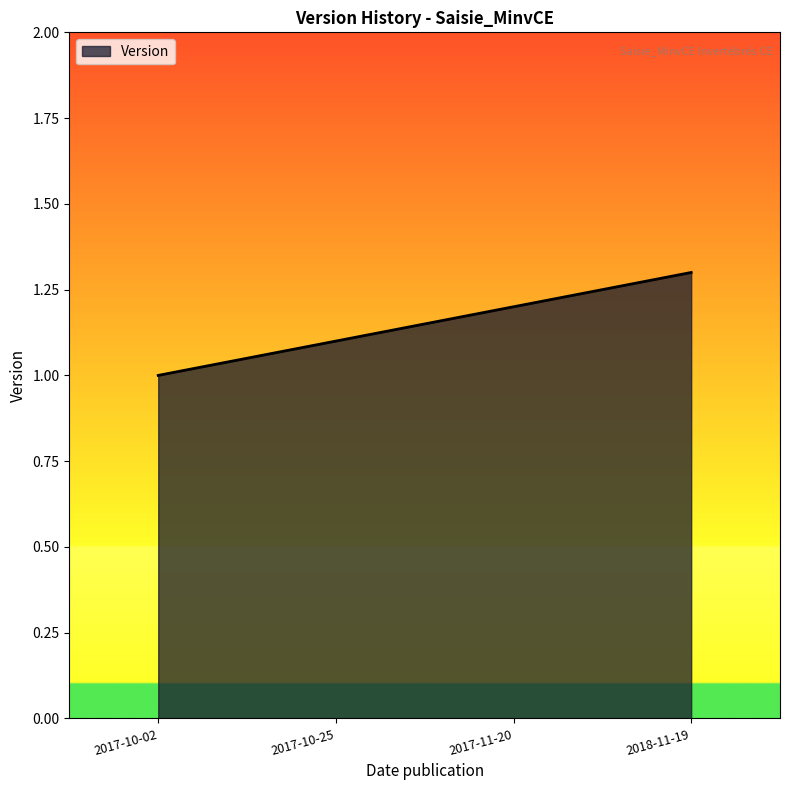

How many values are between 1 and 2?

4